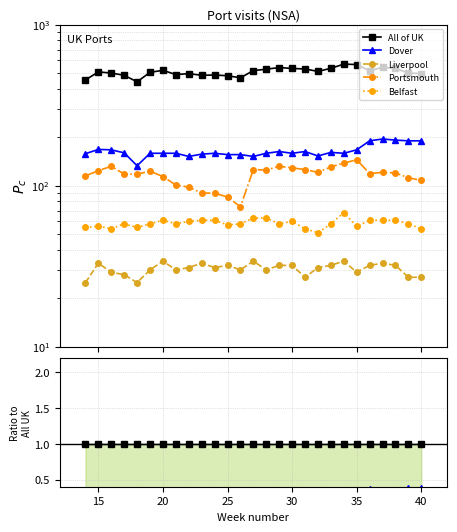

Reading left to right, what are all the values shown in this chart?

All of UK: 1.0	1.0	1.0	1.0	1.0	1.0	1.0	1.0	1.0	1.0	1.0	1.0	1.0	1.0	1.0	1.0	1.0	1.0	1.0	1.0	1.0	1.0	1.0	1.0	1.0	1.0	1.0
Dover: 0.3	0.3	0.3	0.3	0.3	0.3	0.3	0.3	0.3	0.3	0.3	0.3	0.3	0.3	0.3	0.3	0.3	0.3	0.3	0.3	0.3	0.3	0.4	0.4	0.4	0.4	0.4
Liverpool: 0.1	0.1	0.1	0.1	0.1	0.1	0.1	0.1	0.1	0.1	0.1	0.1	0.1	0.1	0.1	0.1	0.1	0.1	0.1	0.1	0.1	0.1	0.1	0.1	0.1	0.1	0.1
Portsmouth: 0.3	0.2	0.3	0.2	0.3	0.2	0.2	0.2	0.2	0.2	0.2	0.2	0.2	0.2	0.2	0.2	0.2	0.2	0.2	0.2	0.2	0.3	0.2	0.2	0.2	0.2	0.2
Belfast: 0.1	0.1	0.1	0.1	0.1	0.1	0.1	0.1	0.1	0.1	0.1	0.1	0.1	0.1	0.1	0.1	0.1	0.1	0.1	0.1	0.1	0.1	0.1	0.1	0.1	0.1	0.1